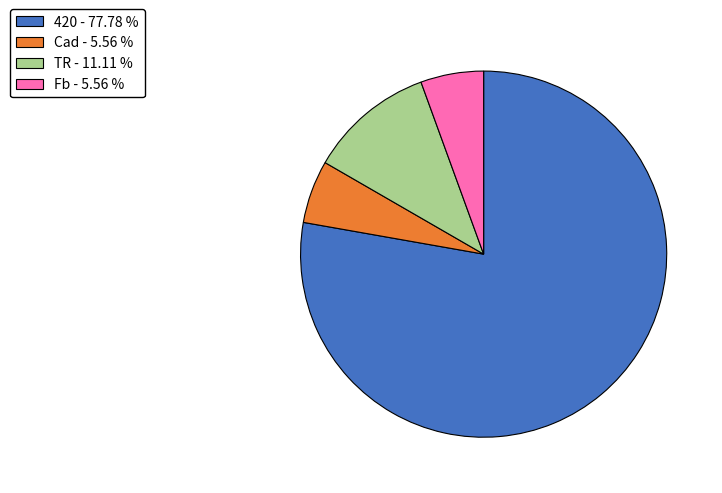

Count the number of slices in the pie.

4